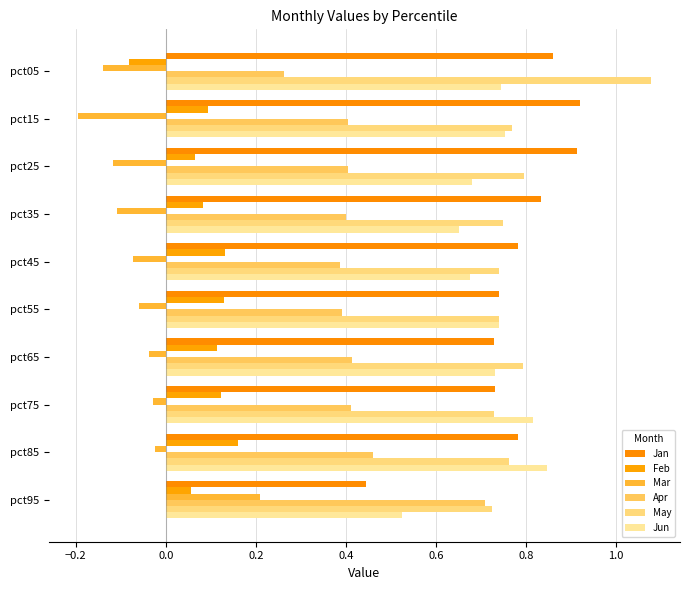

What position from the left is 9?

10